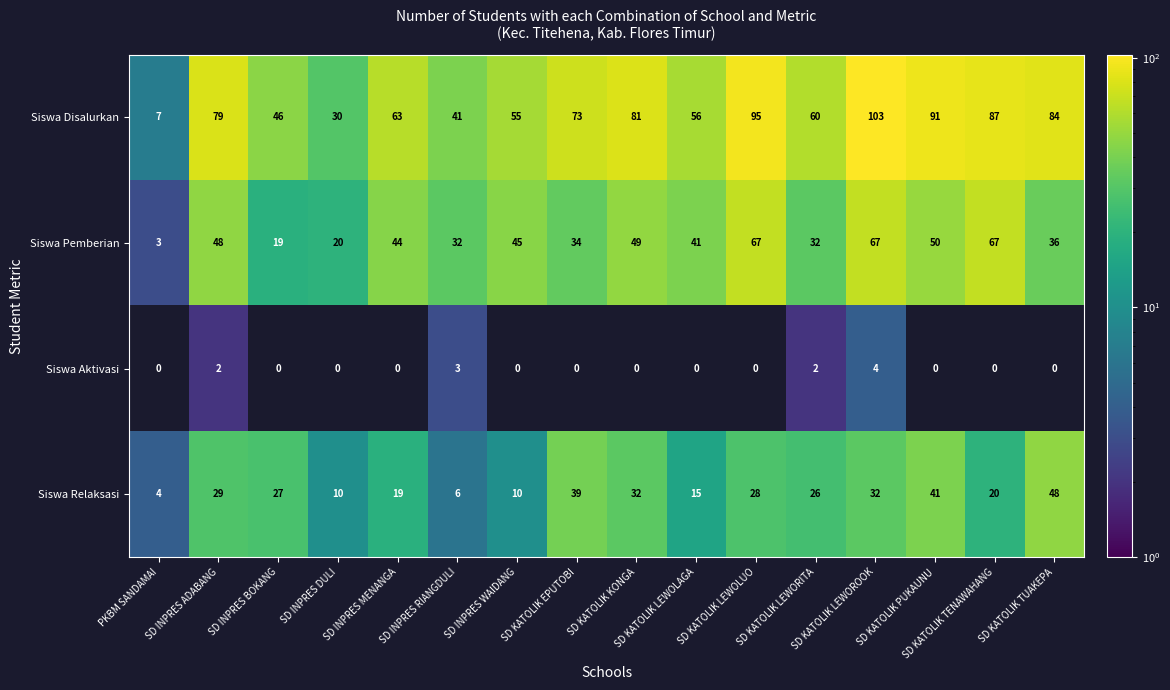

Rank the series at SD KATOLIK LEWOROOK from lowest to highest value.

Siswa Aktivasi, Siswa Relaksasi, Siswa Pemberian, Siswa Disalurkan